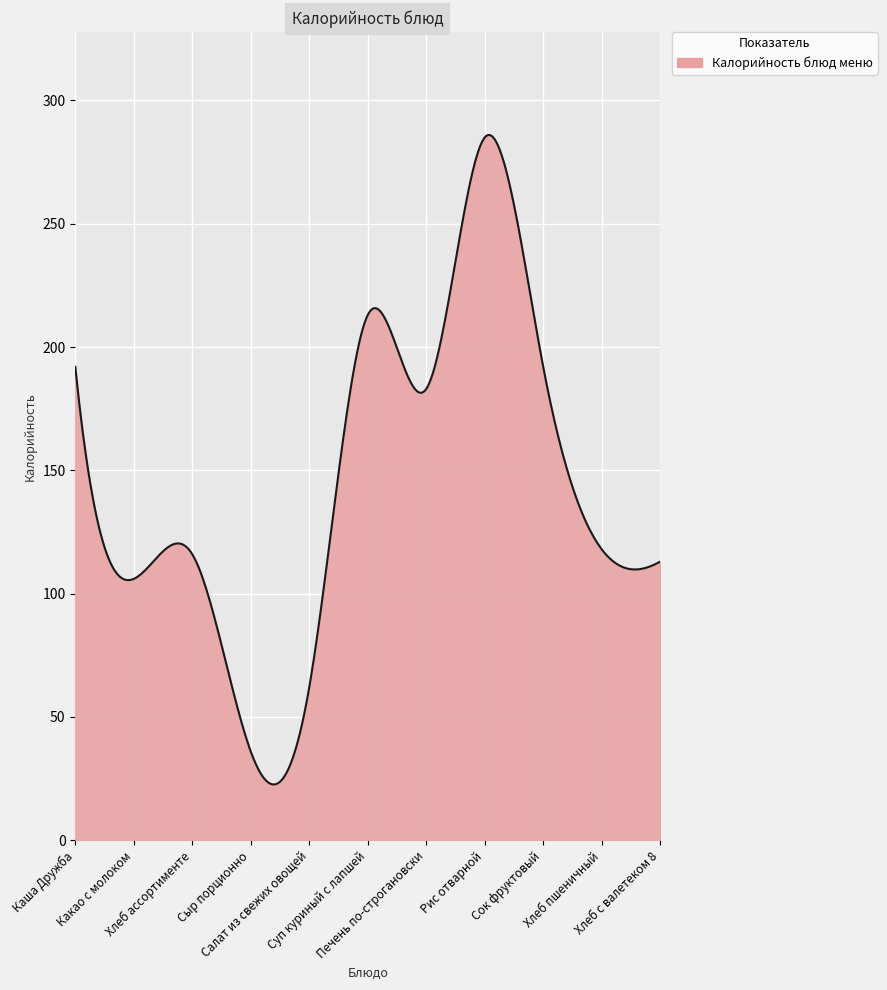

What is the difference between the maximum and minimum values?

263.4